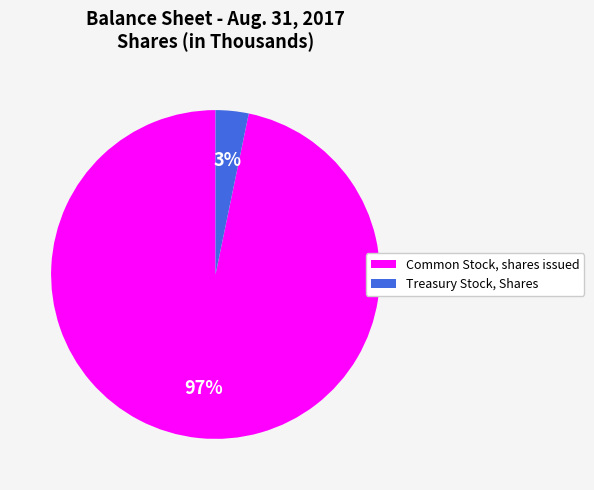

Do Common Stock, shares issued and Treasury Stock, Shares together represent more than half of the pie?

Yes